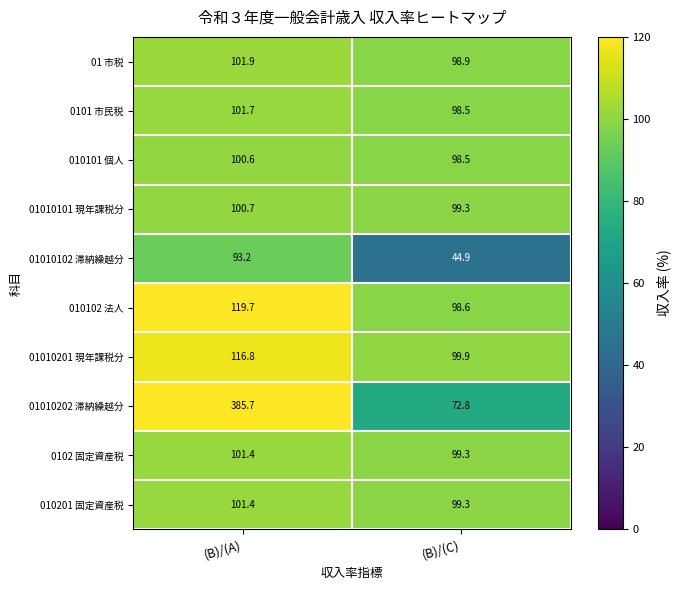

Rank the categories by 01010101 現年課税分 value from lowest to highest.

(B)/(C), (B)/(A)